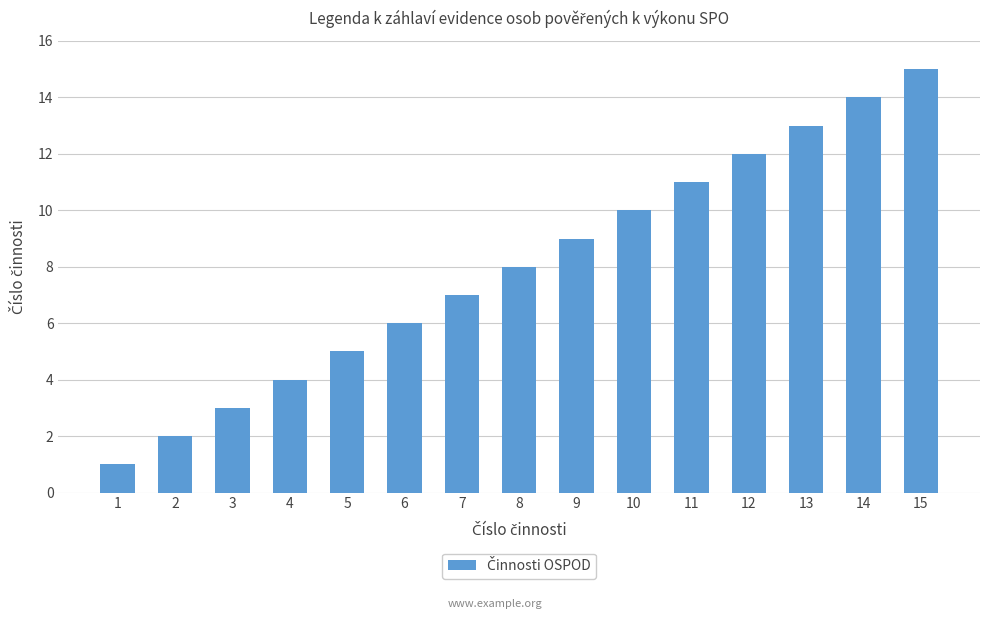

Reading right to left, what are all the values shown in this chart?

15	14	13	12	11	10	9	8	7	6	5	4	3	2	1